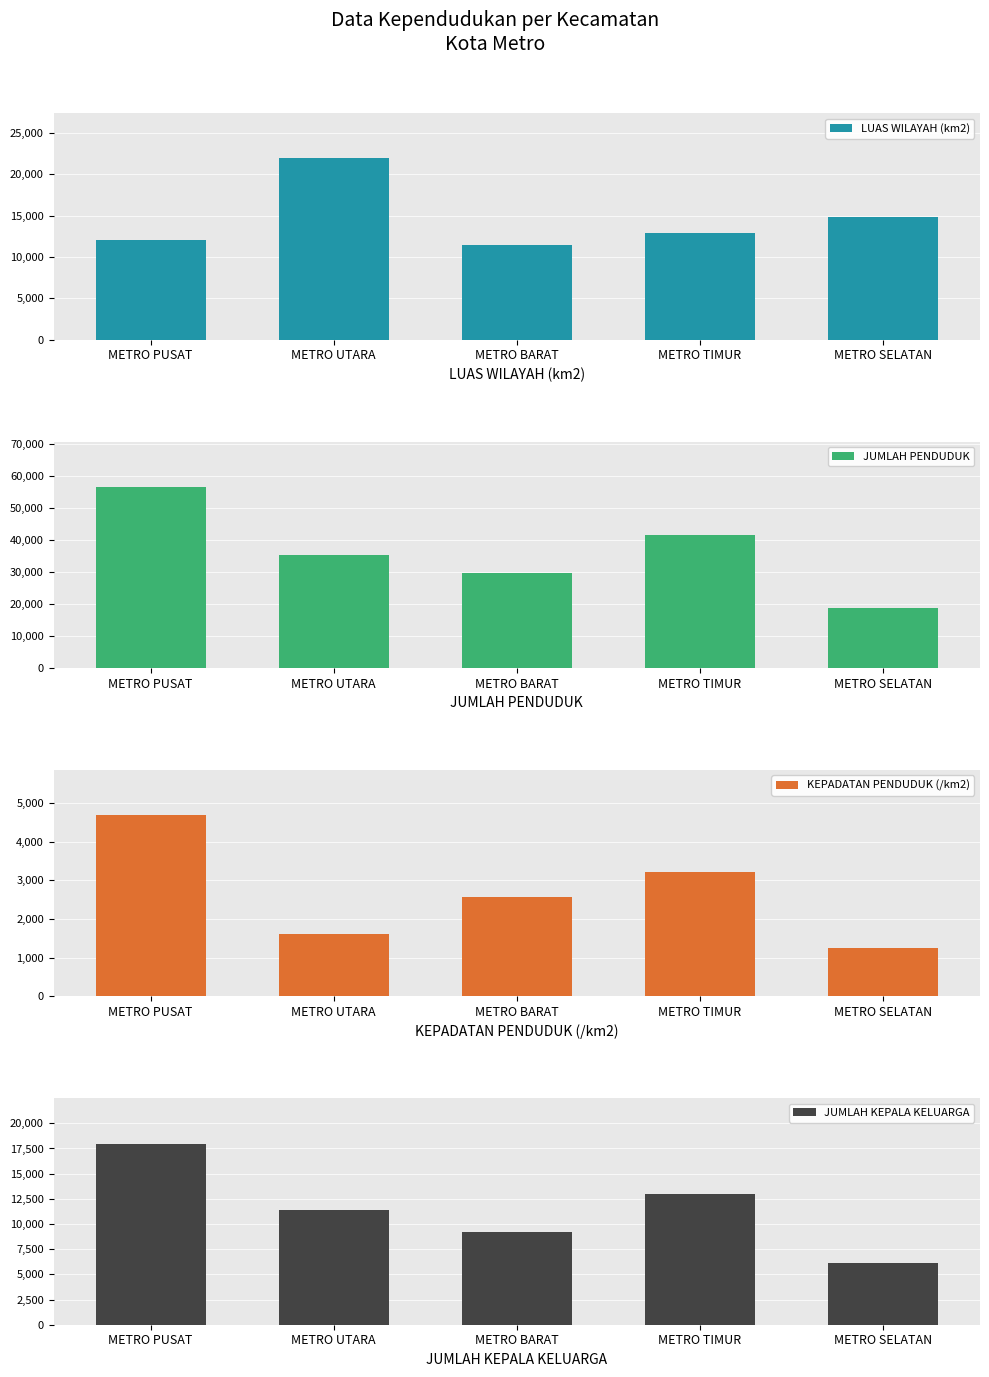

Does the chart contain any negative values?

No